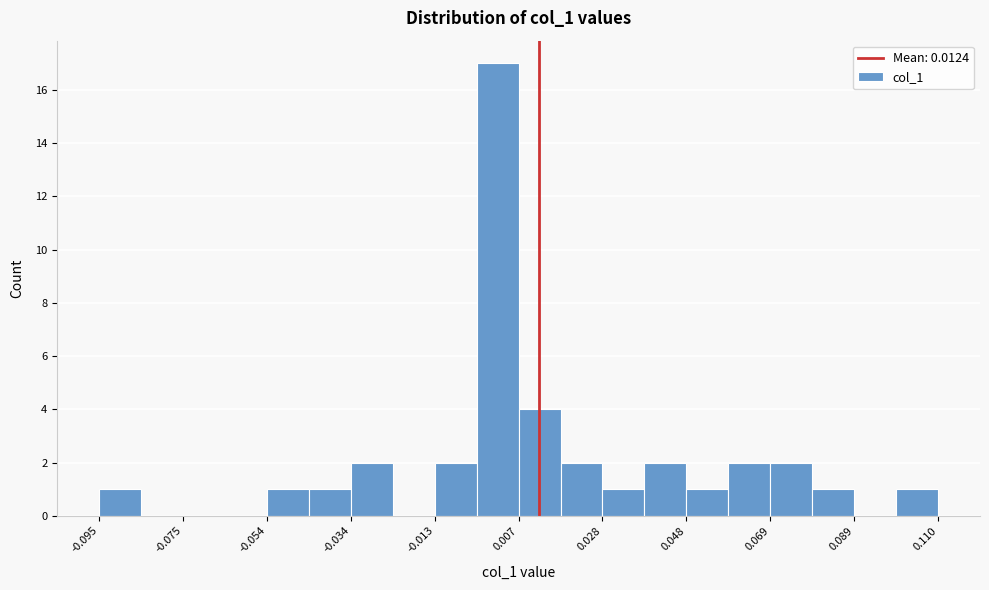

Around what value on the x-axis is the tallest bar? Give the approximate position of its centre, as read against the axis.

0.000